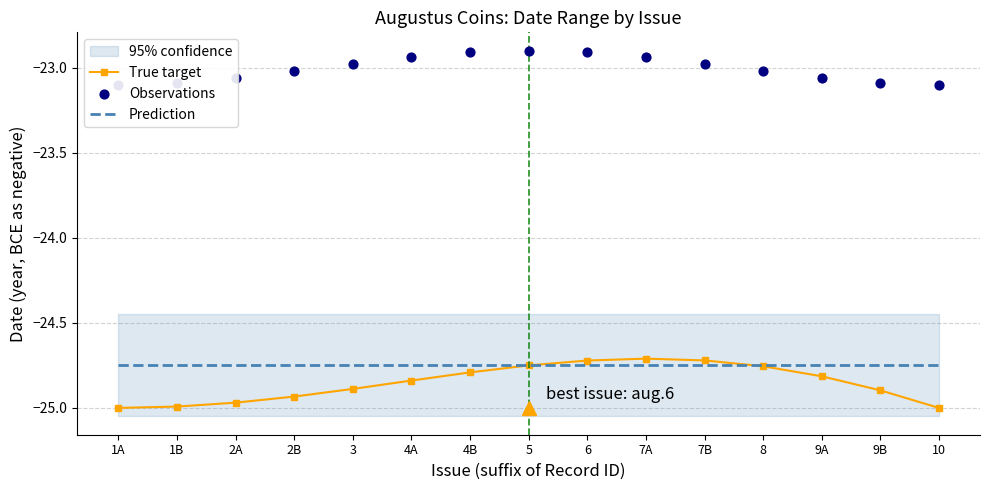

Is the value of Prediction at 8 greater than the value of Observations at 9A?

No